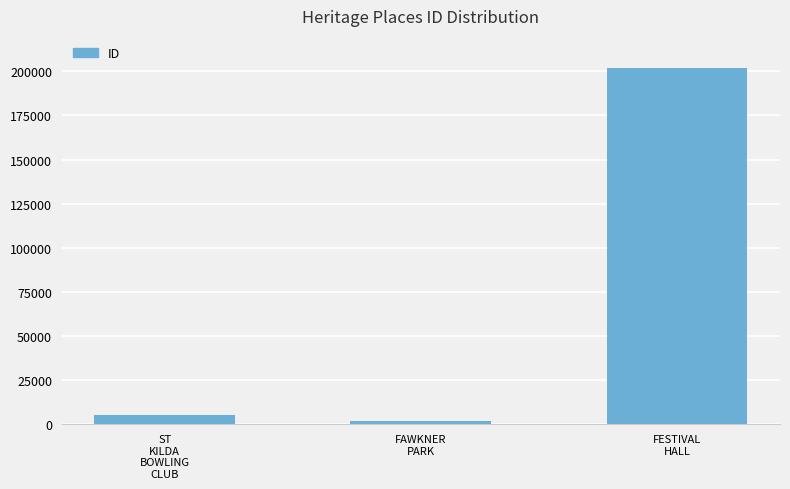

Approximately how many times larger is the value at ST
KILDA
BOWLING
CLUB compared to FAWKNER
PARK?

2.8